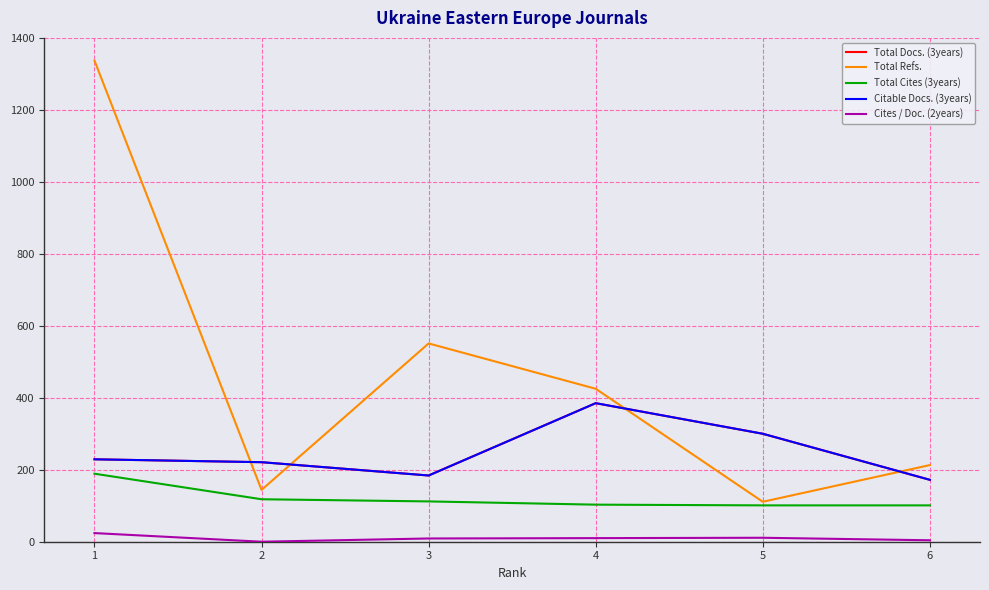

At which category does Total Docs. (3years) reach its first local valley?

3